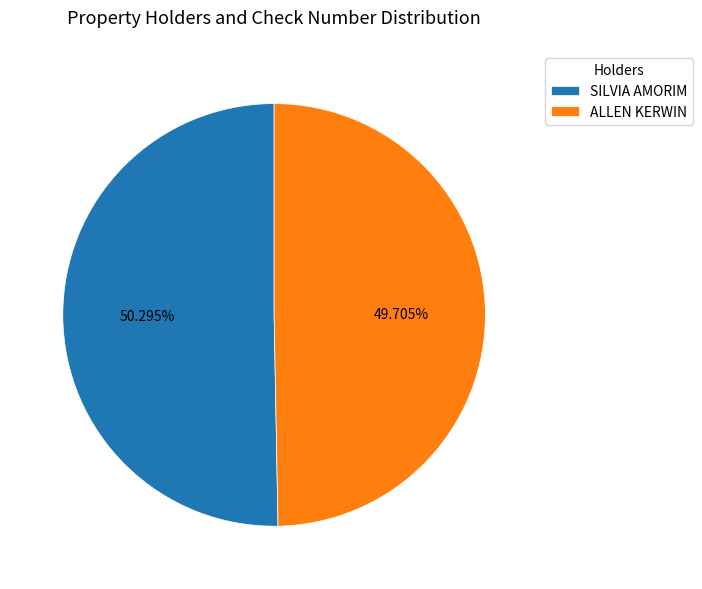

How much of the chart is everything except SILVIA AMORIM?

49.7%